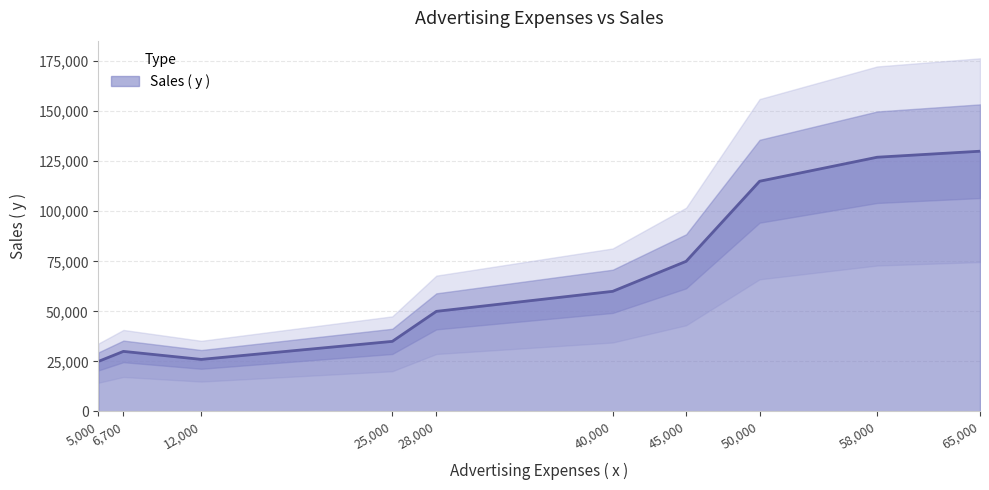

Rank the categories by value from highest to lowest.

65000, 58000, 50000, 45000, 40000, 28000, 25000, 6700, 12000, 5000